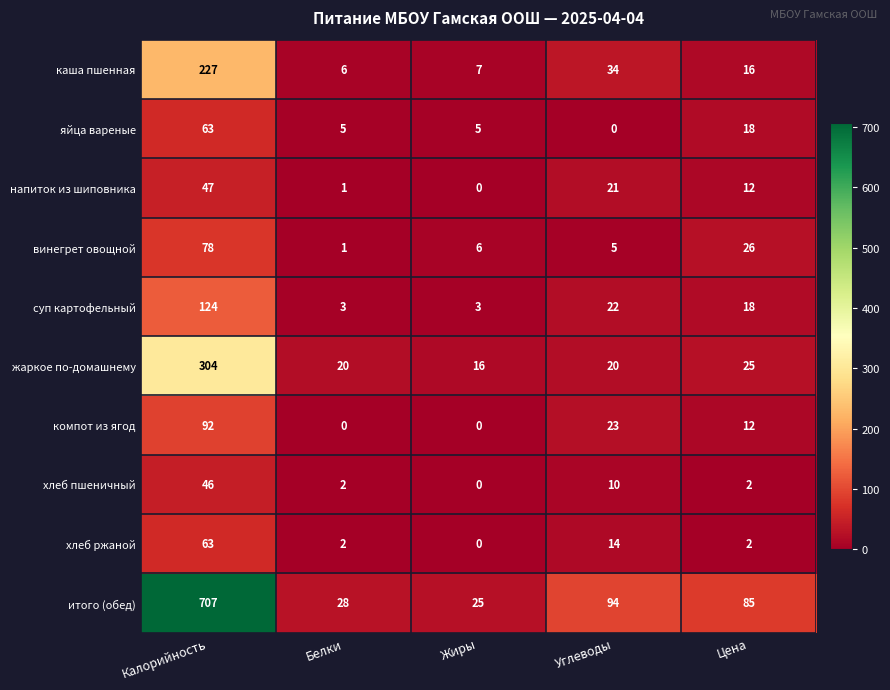

Read the напиток из шиповника value at Калорийность.

47